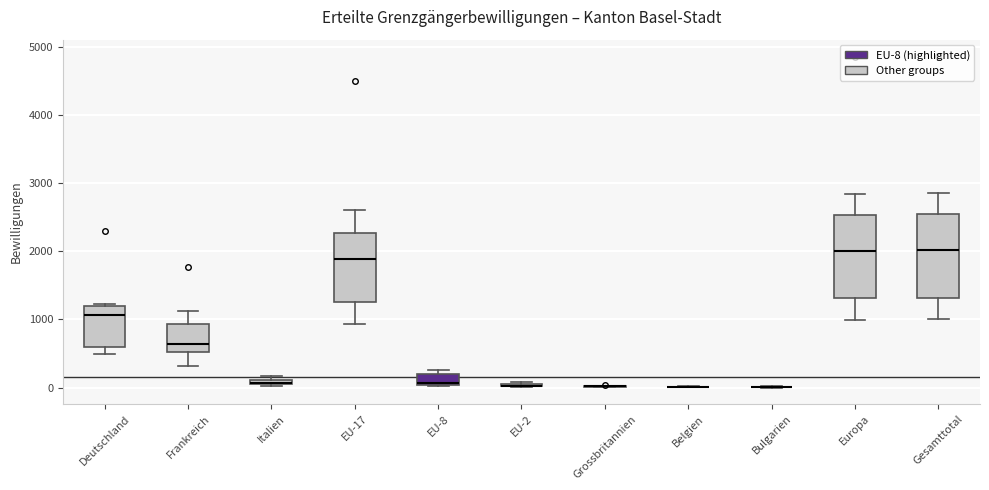

Where does the lower whisker of the box for EU-17 end on the y-axis? The values are not printed on the chart, so give them approximately, as read against the axis.

900